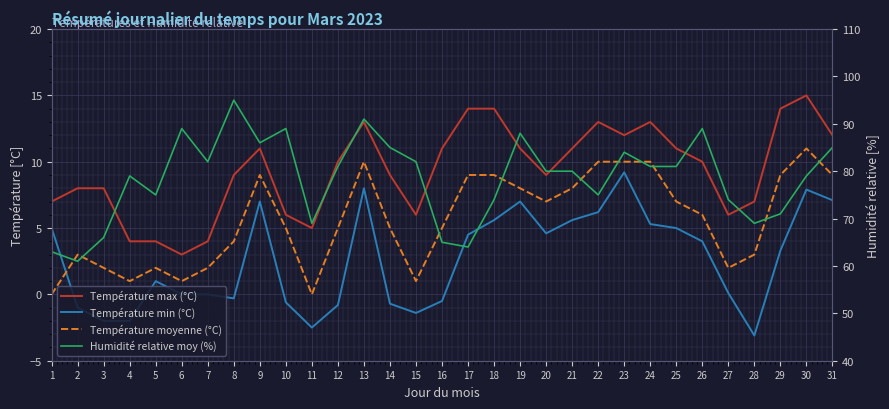

What is the difference between the second highest and minimum values in the Température moyenne (°C) series?

10.0